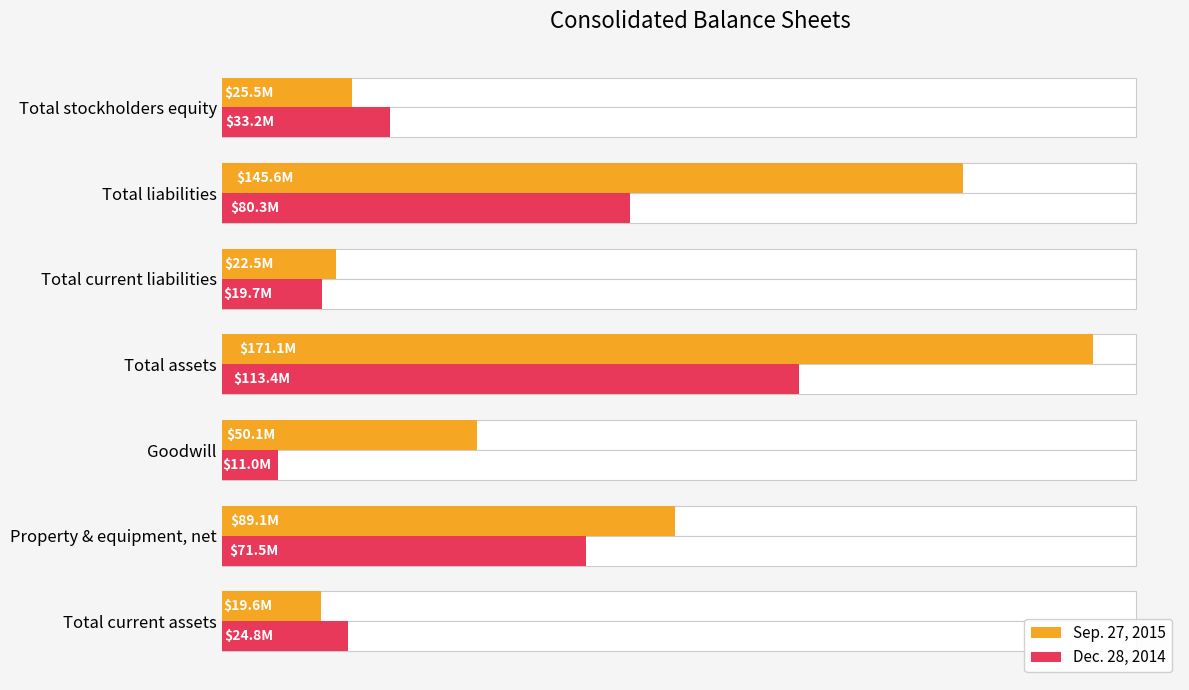

Between Property & equipment, net and Total assets, which series saw the biggest shift?

Sep. 27, 2015